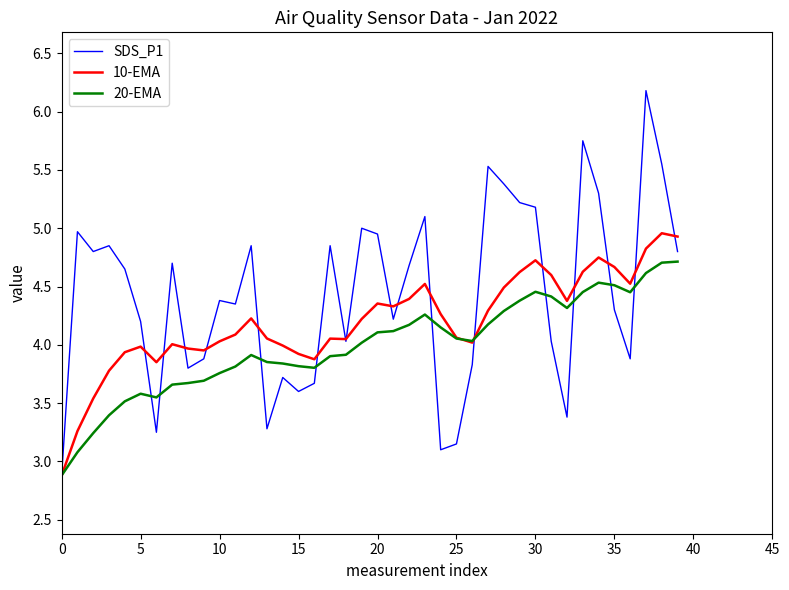

What is the lowest value of the 10-EMA series?

2.9